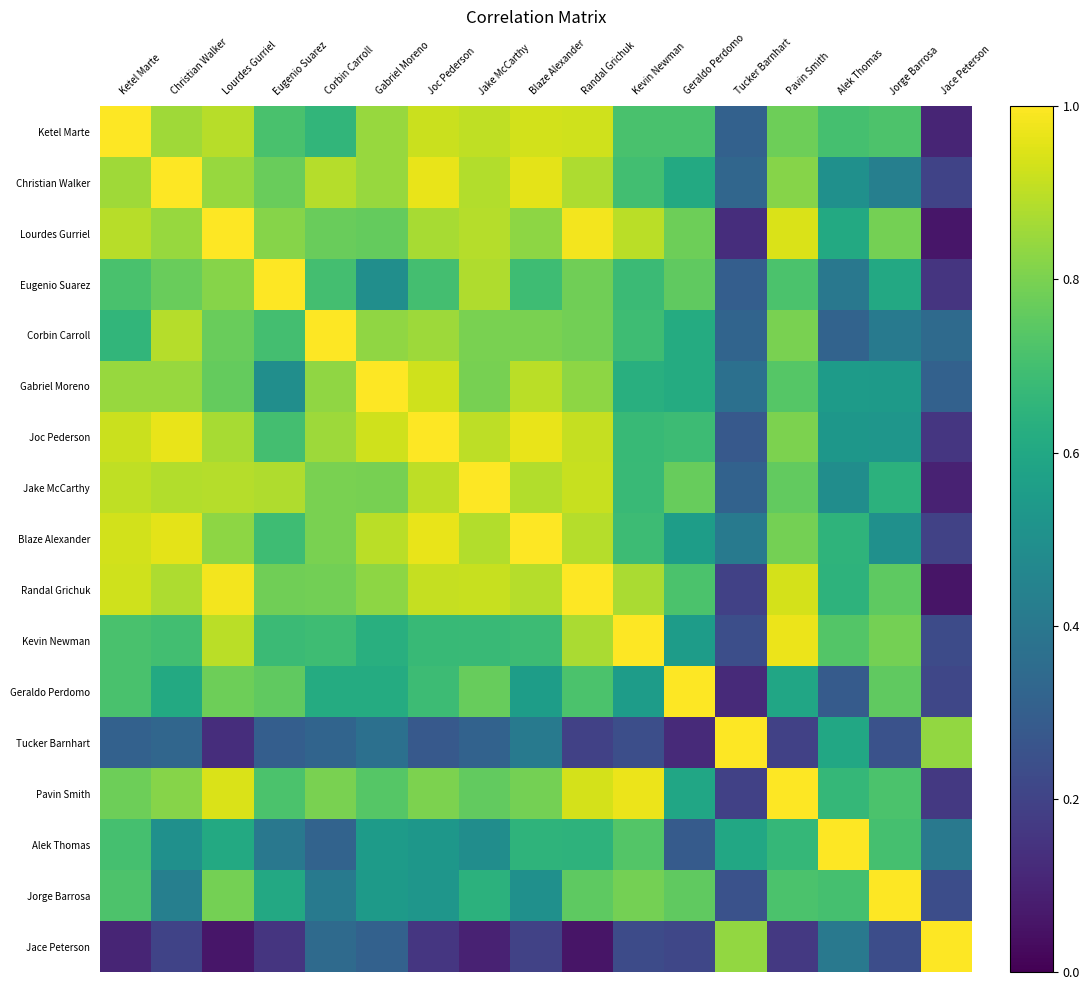

At which category does the chart reach its peak across all series?

Ketel Marte